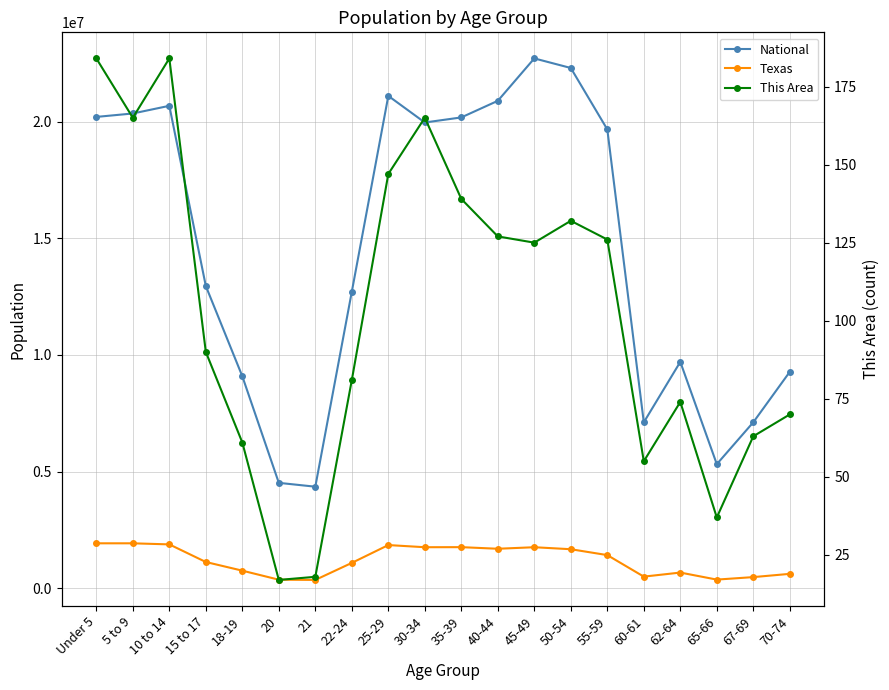

What are all the series names shown in the legend?

National, Texas, This Area